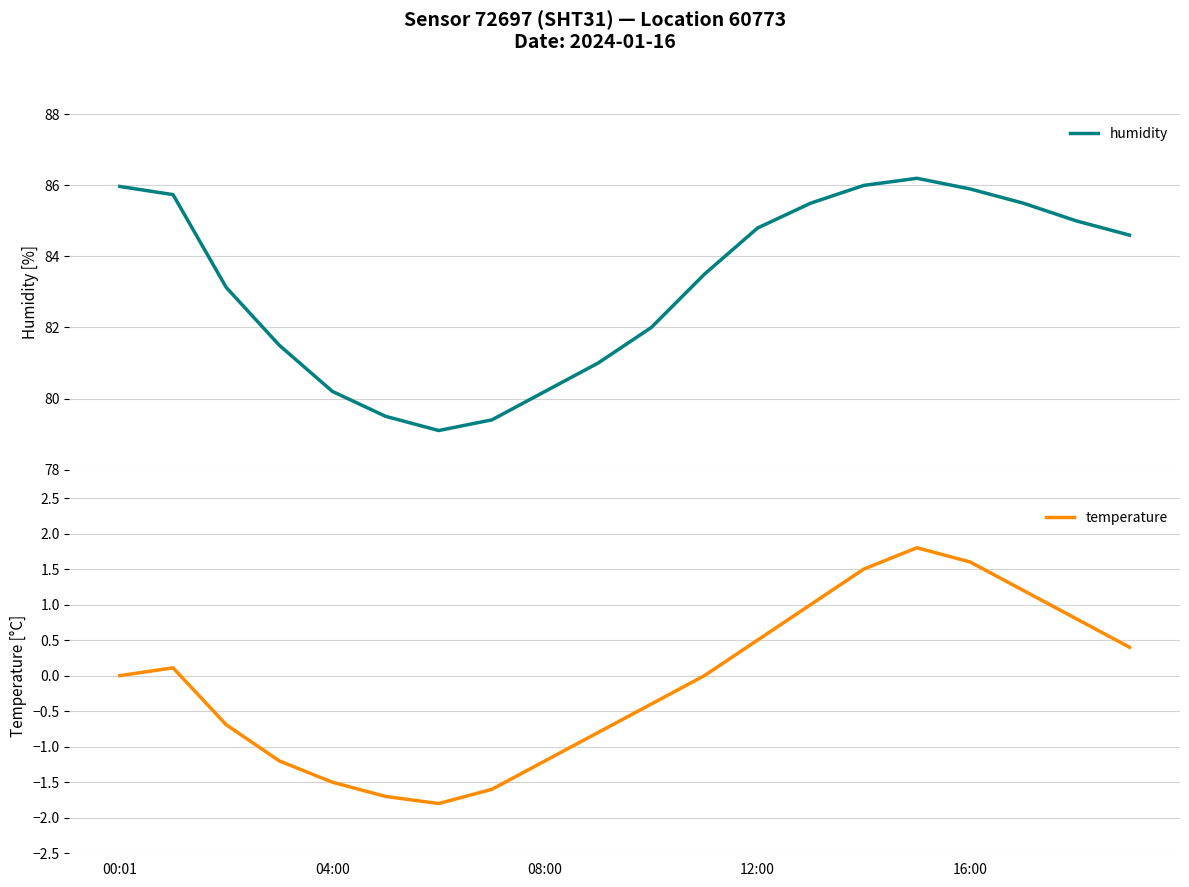

The value of temperature at 08:00 is -1.2. True or false?

True